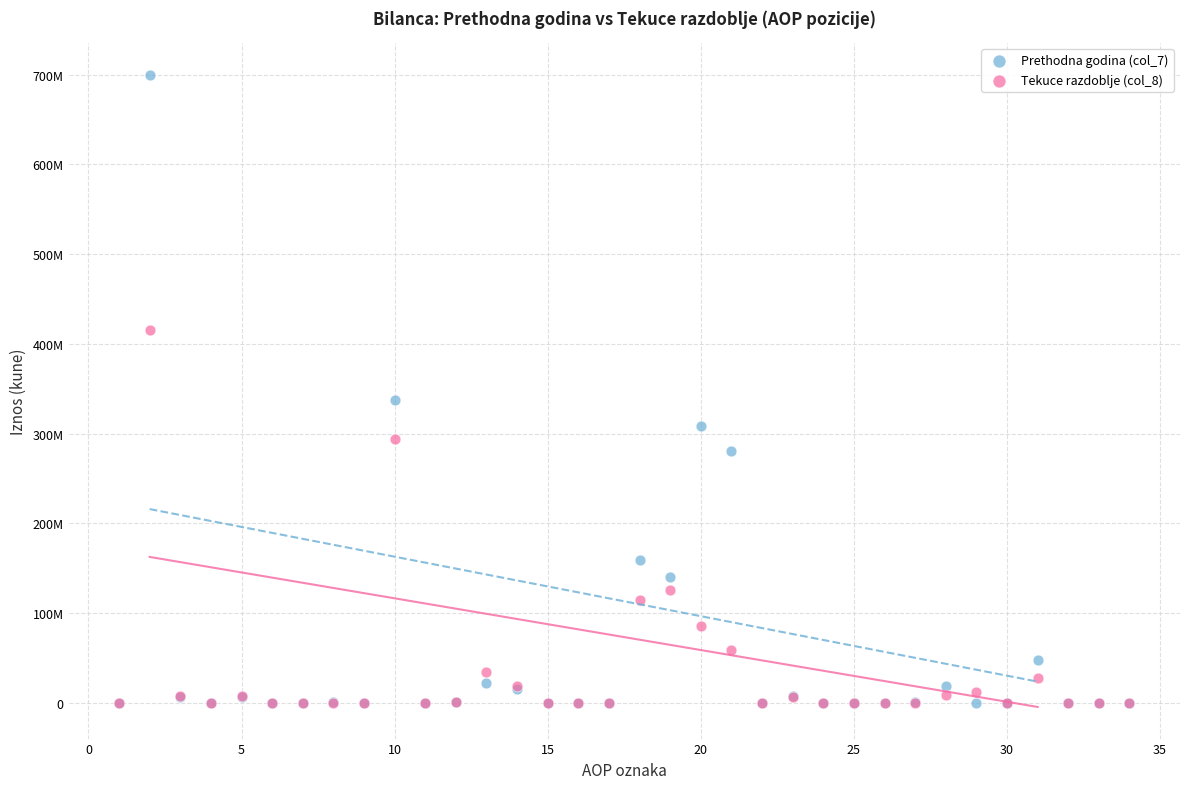

What are all the series names shown in the legend?

Prethodna godina (col_7), Tekuce razdoblje (col_8)